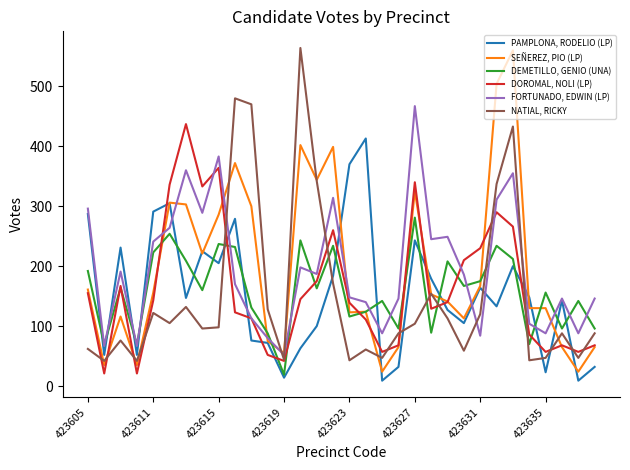

How many values in the NATIAL, RICKY series are below 98?

16